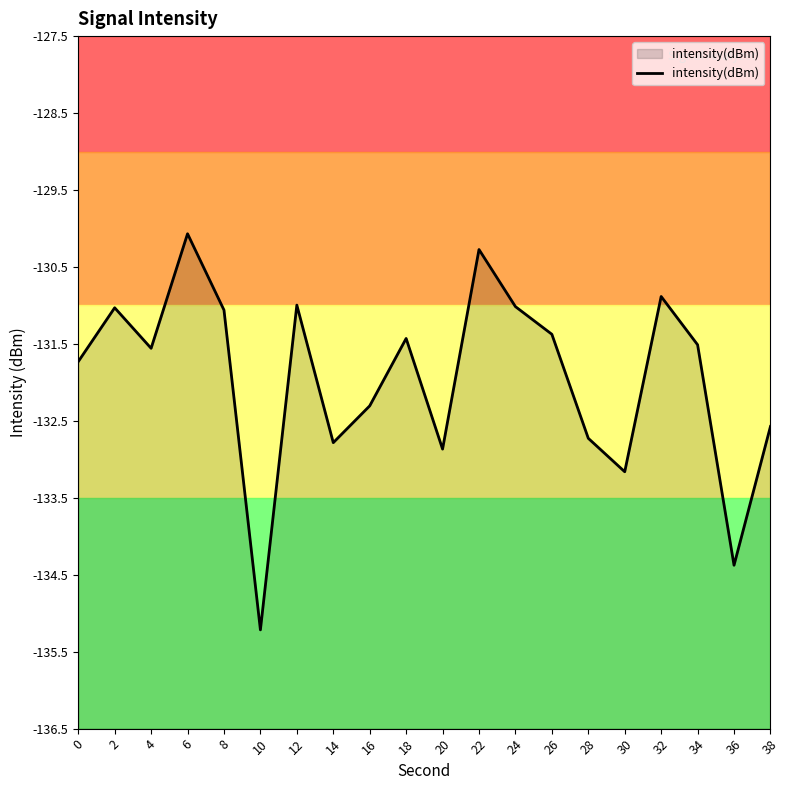

Where is the first local maximum?

2